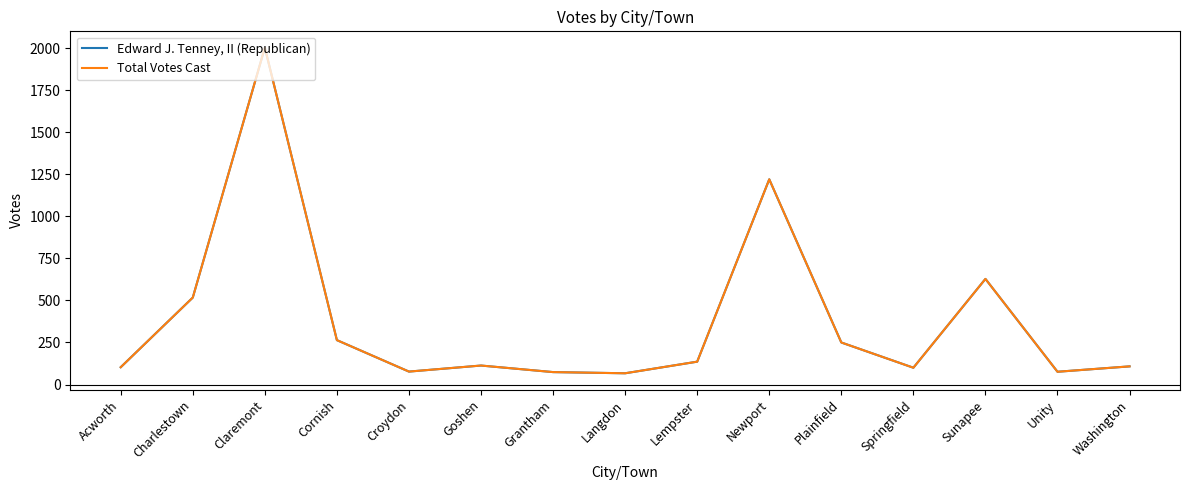

What is the sum of the Edward J. Tenney, II (Republican) values at Grantham and Claremont?

2077